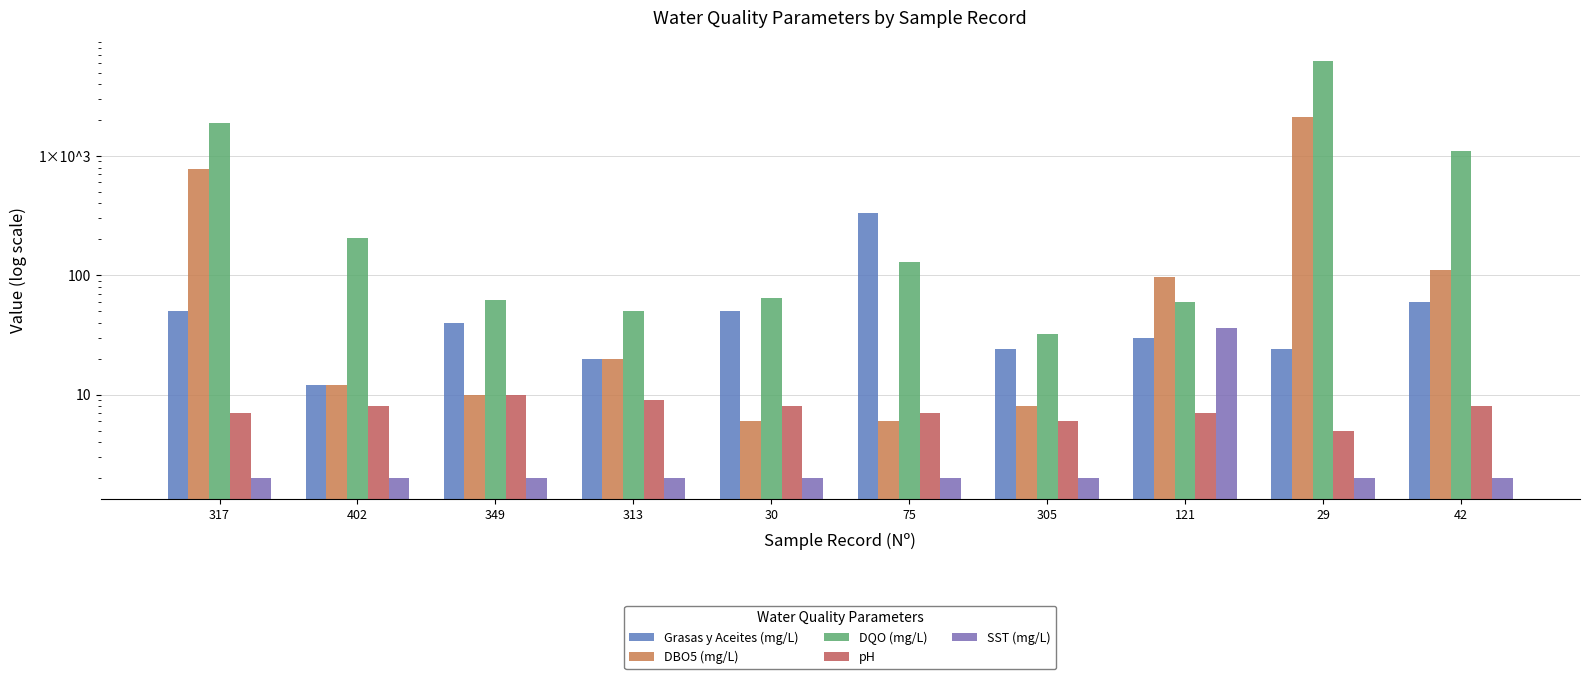

What are all the series names shown in the legend?

Grasas y Aceites (mg/L), DBO5 (mg/L), DQO (mg/L), pH, SST (mg/L)